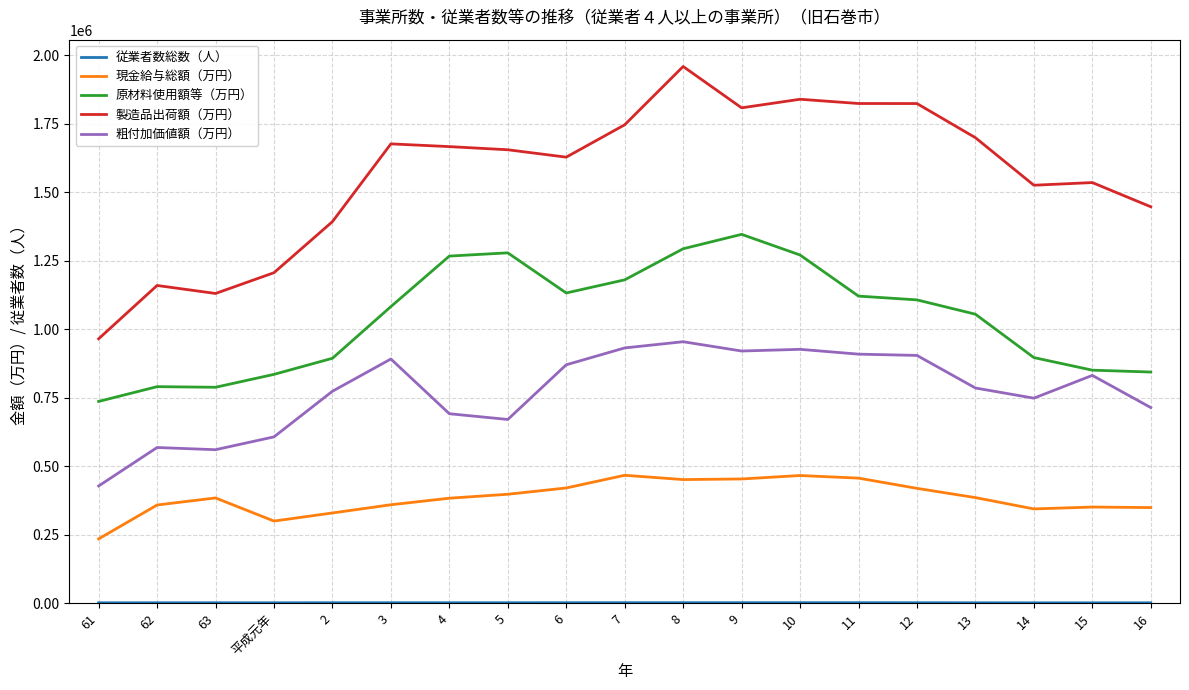

Is the value of 現金給与総額（万円） at 61 greater than the value of 製造品出荷額（万円） at 14?

No